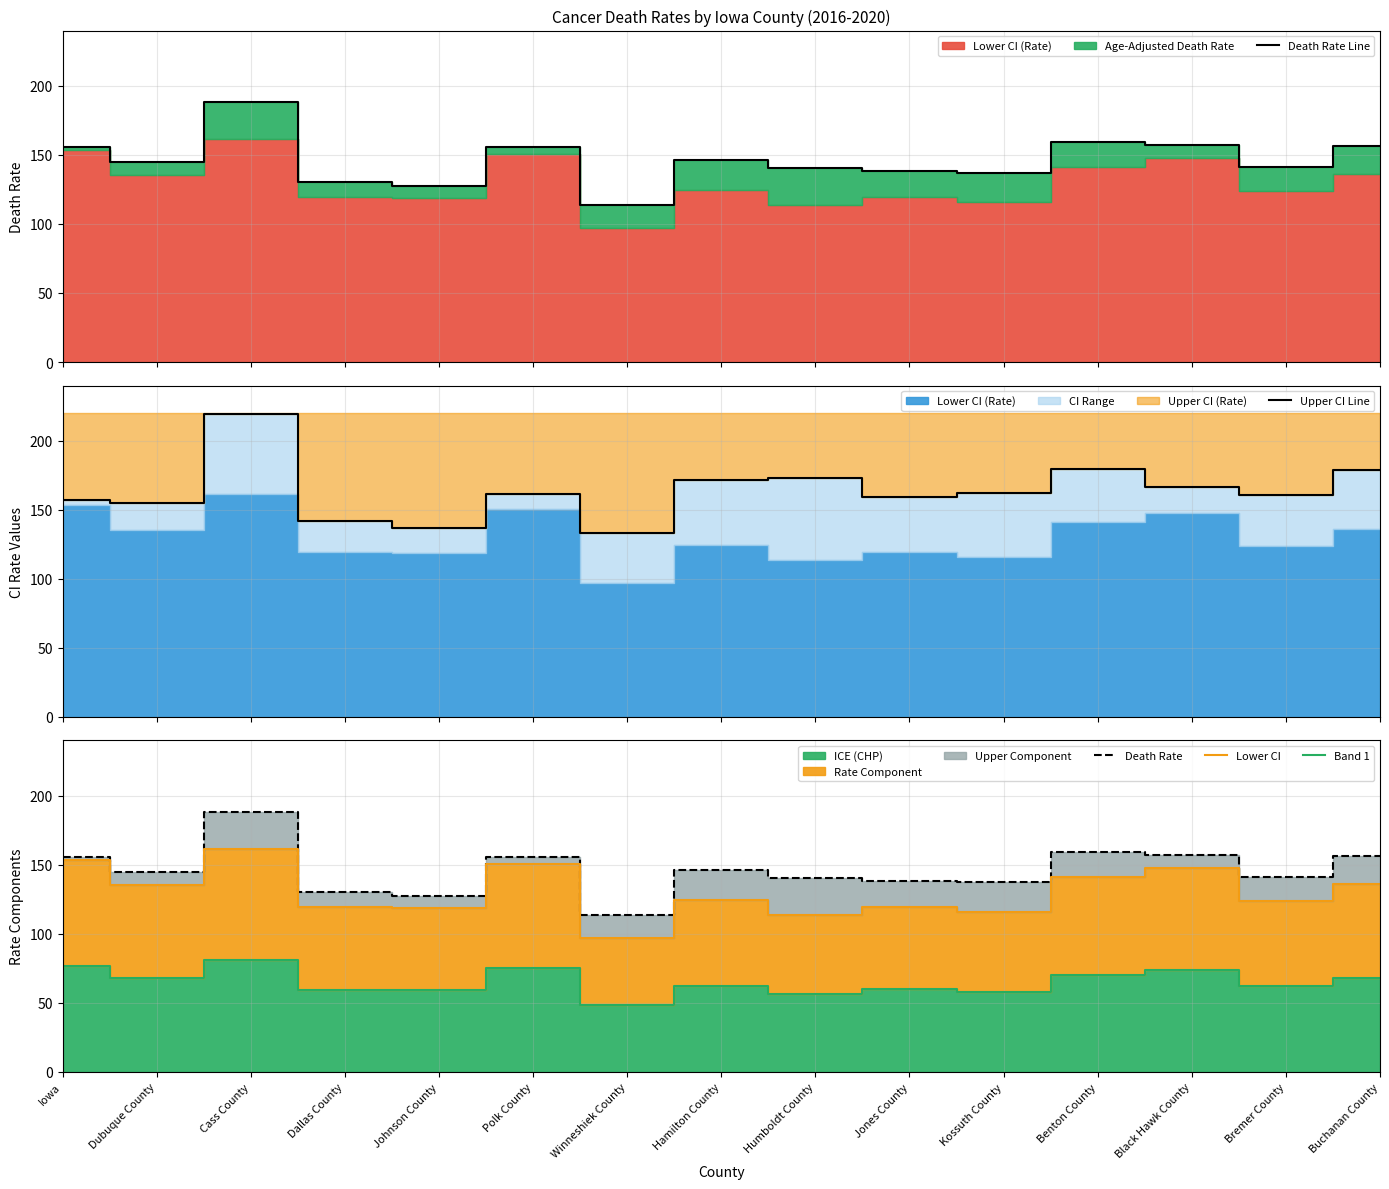

True or false: Death Rate Line and Death Rate cross at least once.

False